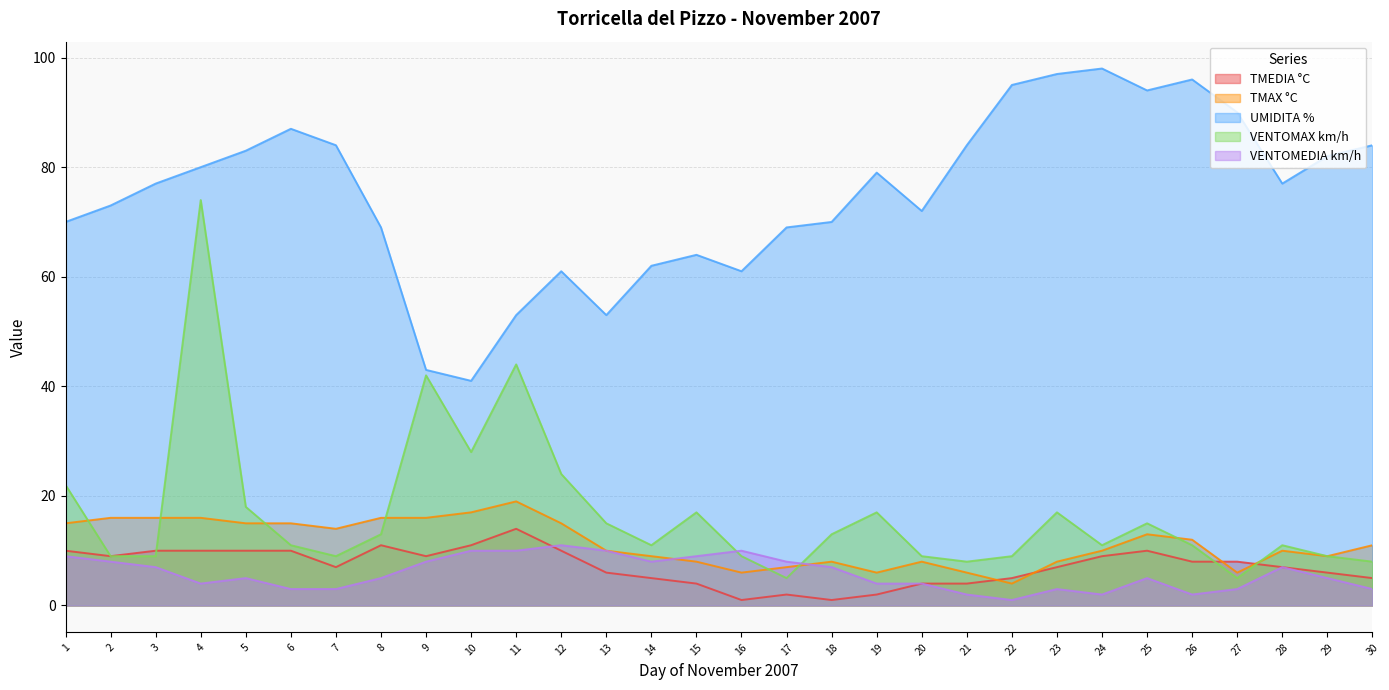

What is the difference between the VENTOMAX km/h values at 21 and 14?

3